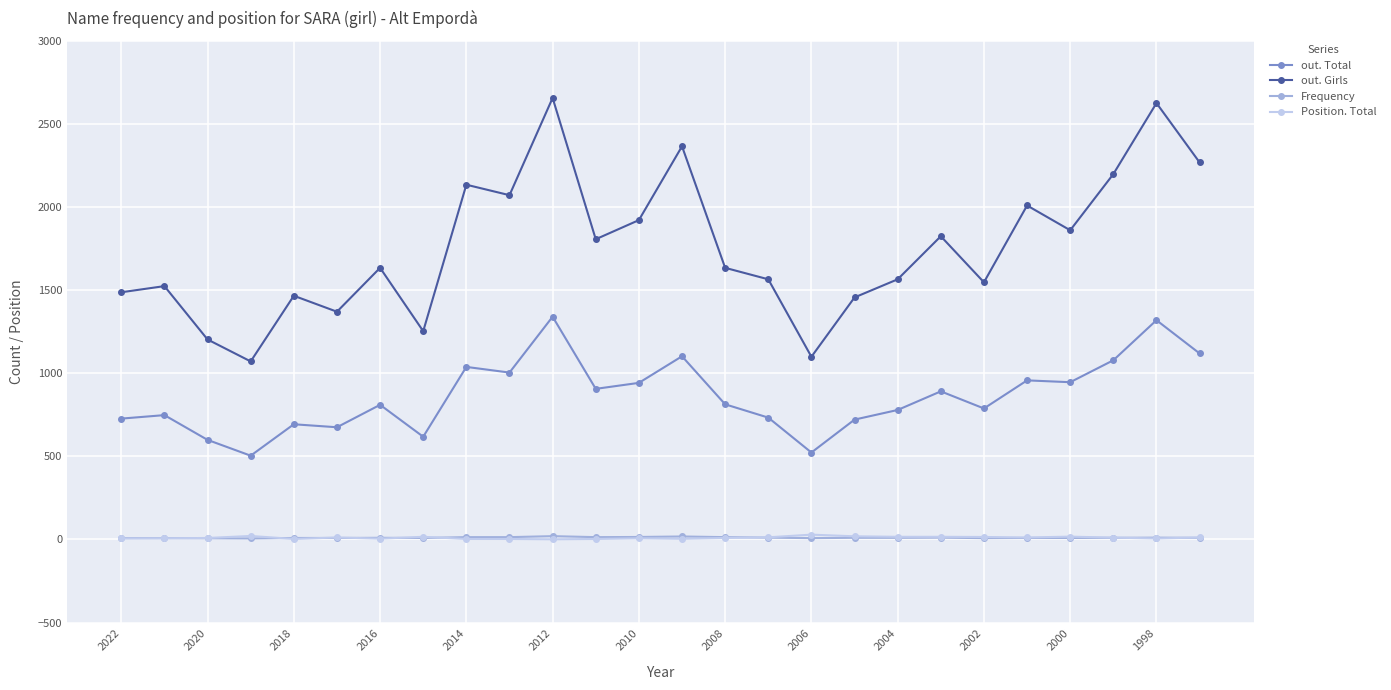

True or false: Position. Total and out. Total intersect in this chart.

False